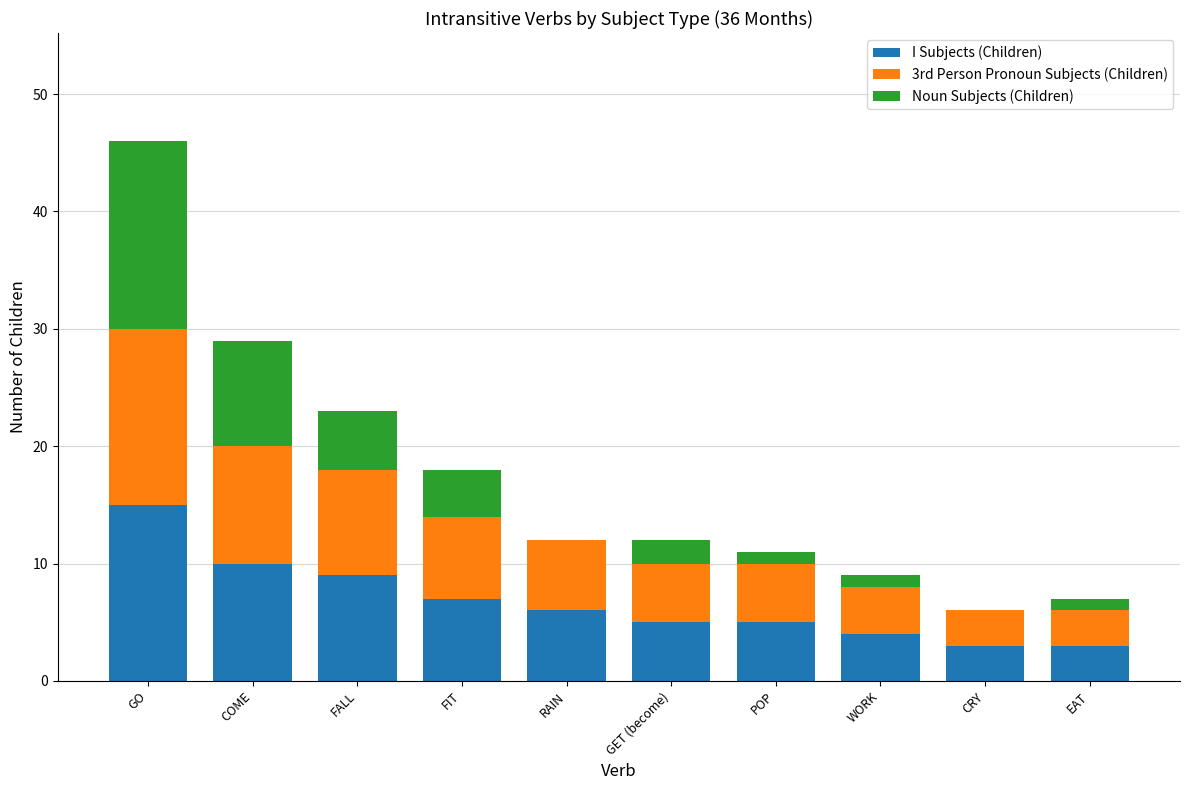

What is the highest value of the I Subjects (Children) series?

15